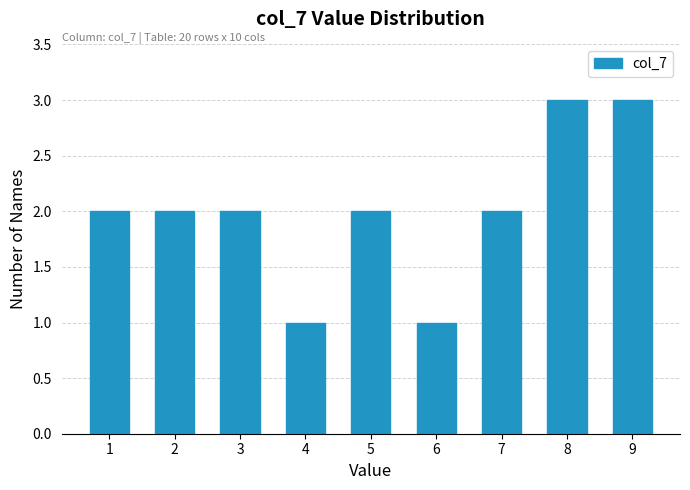

Reading right to left, transcribe all the data shown in this chart.

9=3	8=3	7=2	6=1	5=2	4=1	3=2	2=2	1=2